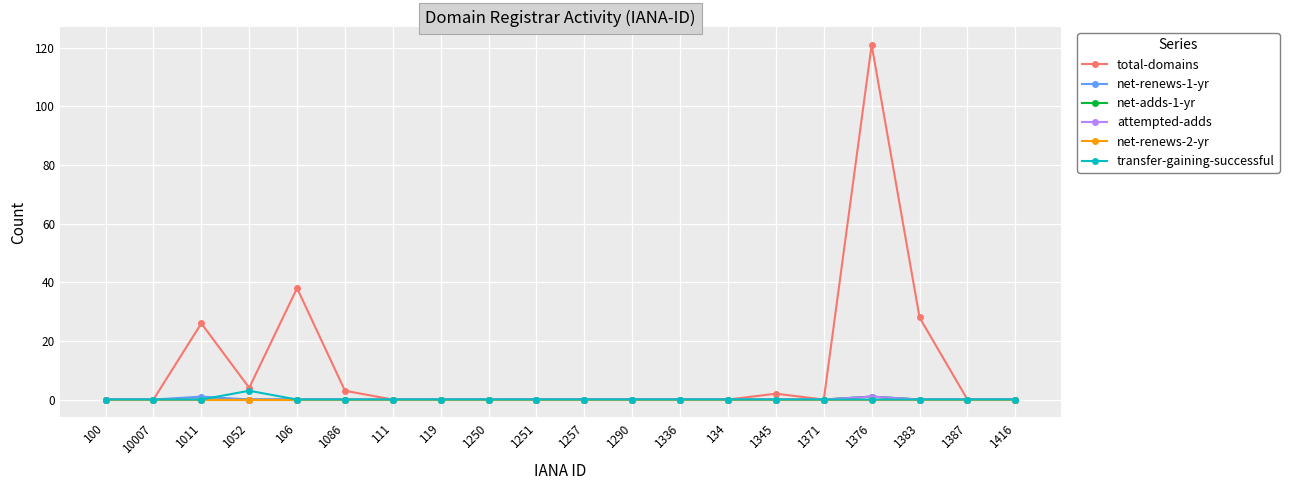

True or false: net-adds-1-yr and net-renews-2-yr cross at least once.

False